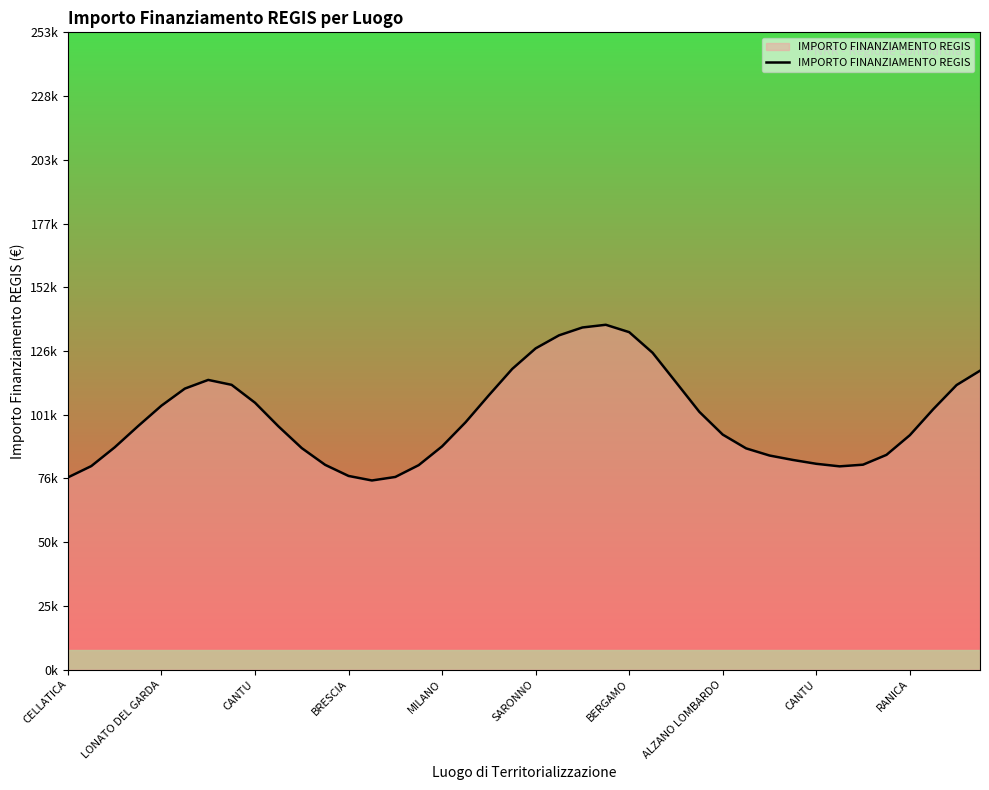

Does the chart have visible grid lines?

No